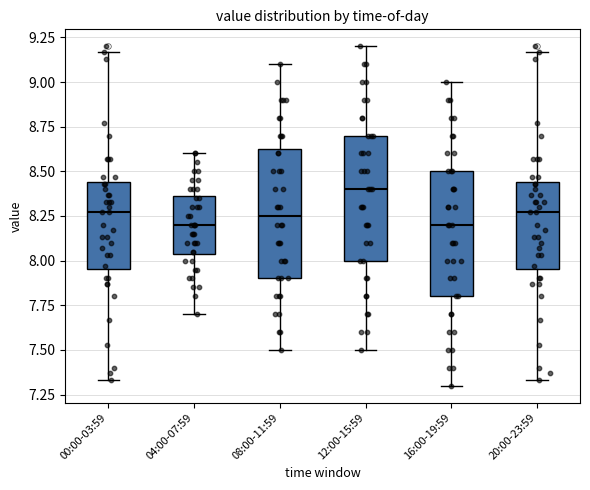

Reading left to right, read every box against the y-axis: the position of its median line, the range the box covers, and the ends of its whiskers. The values are not printed on the chart, so give them approximately, as read against the axis.

00:00-03:59: median 8.25, box 7.95 to 8.45, whiskers 7.35 to 9.15
04:00-07:59: median 8.20, box 8.05 to 8.35, whiskers 7.70 to 8.60
08:00-11:59: median 8.25, box 7.90 to 8.65, whiskers 7.50 to 9.10
12:00-15:59: median 8.40, box 8.00 to 8.70, whiskers 7.50 to 9.20
16:00-19:59: median 8.20, box 7.80 to 8.50, whiskers 7.30 to 9.00
20:00-23:59: median 8.25, box 7.95 to 8.45, whiskers 7.35 to 9.15